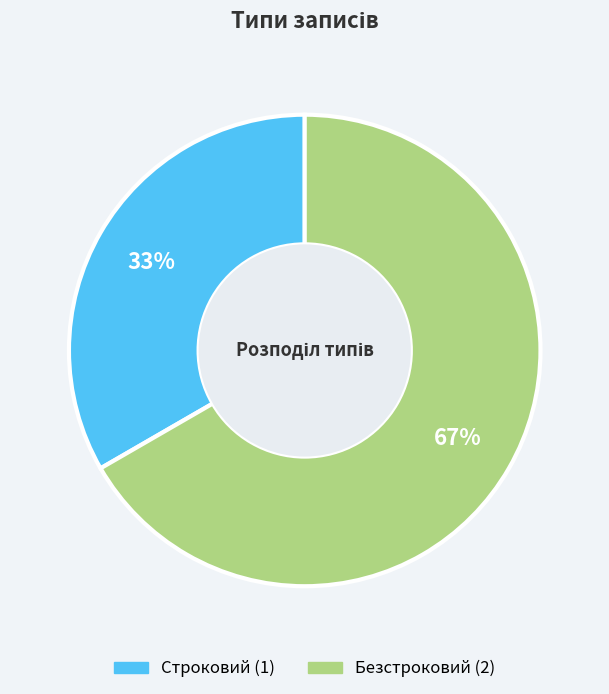

The Строковий slice represents 21% of the pie. True or false?

False